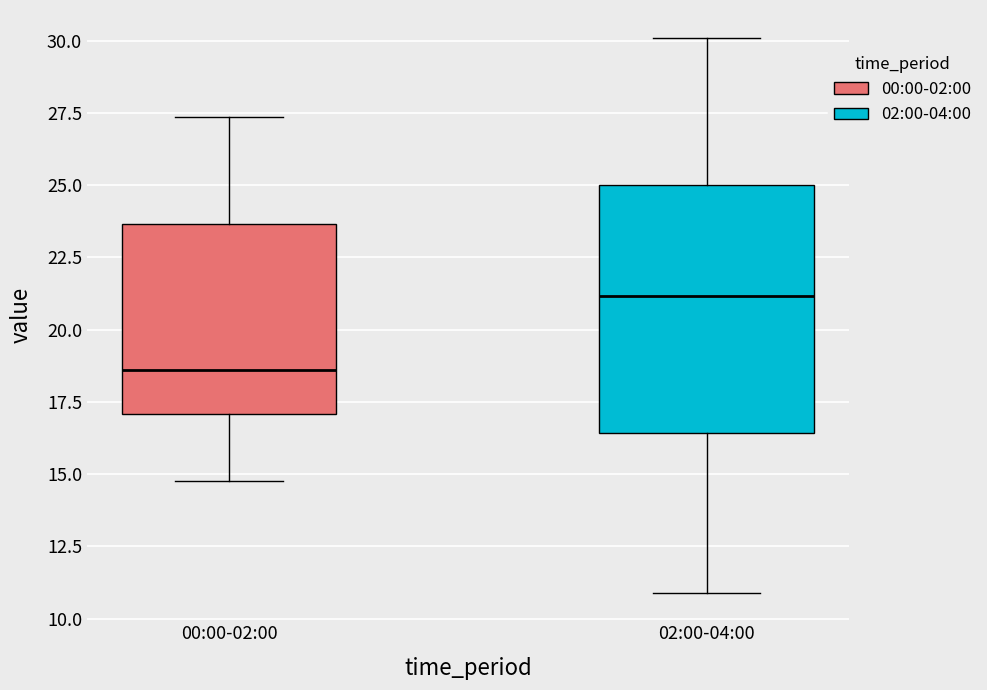

Which box is the tallest, from its lower edge to its upper edge?

02:00-04:00